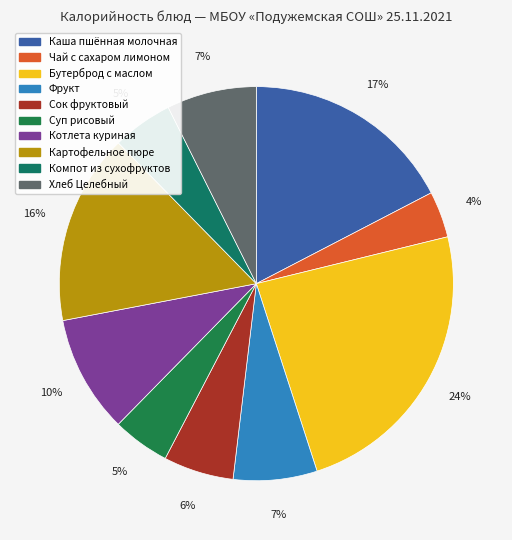

Which slice is the largest?

Бутерброд с маслом